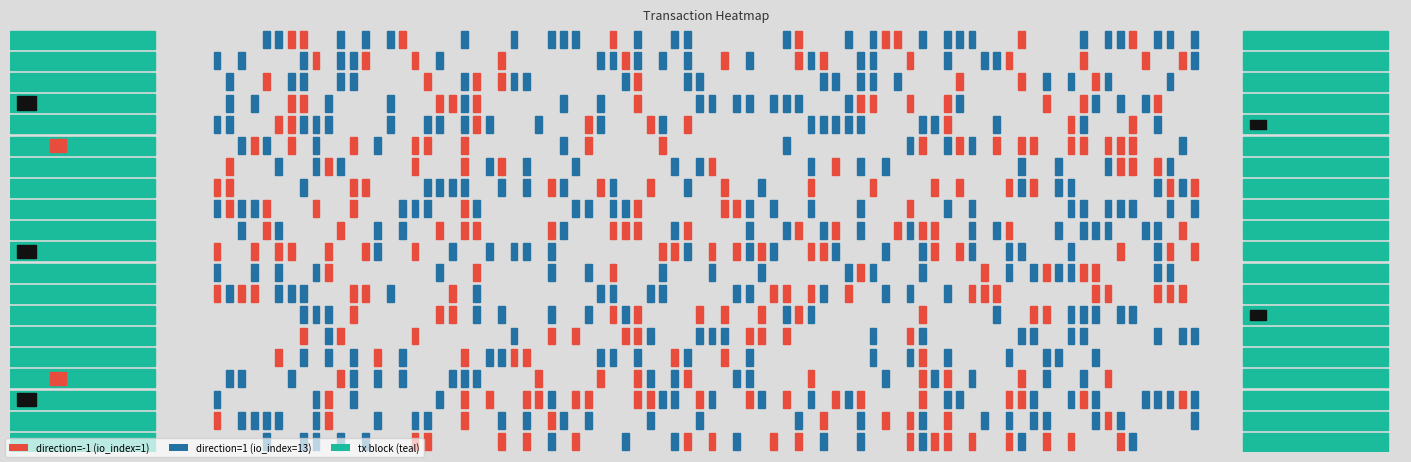

True or false: 5d3a6dae1e1c2a23b0d6dae4d19e94610a2c6f6 has a value of 5.5 at value.

False